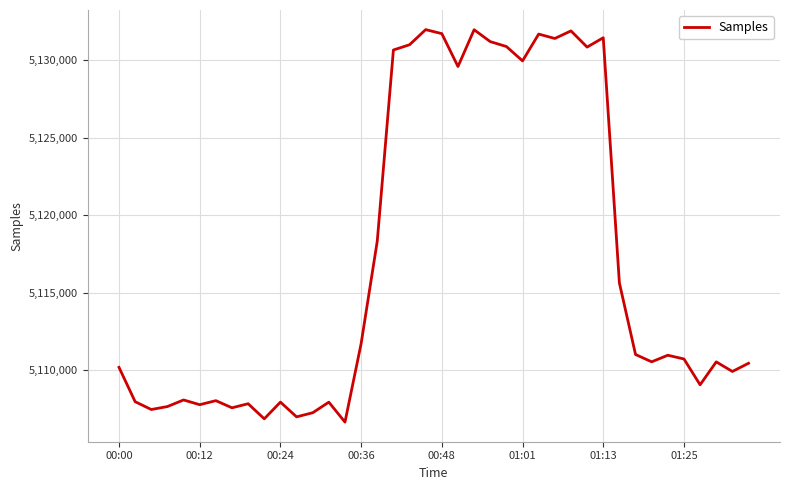

Count the number of data series in this chart.

1